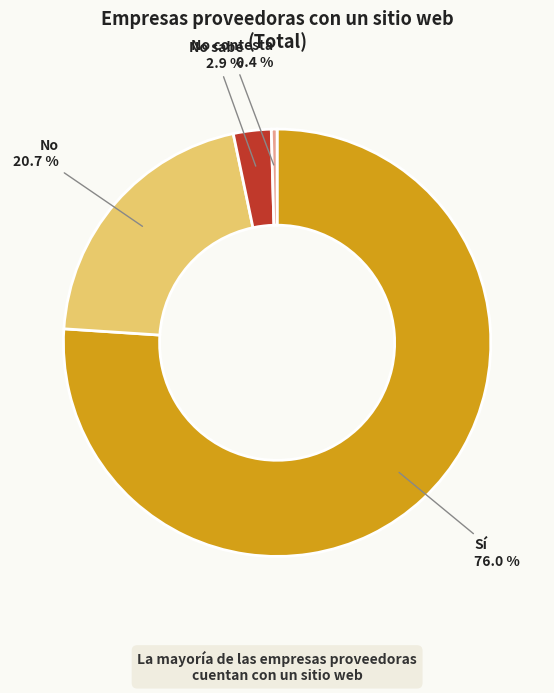

Is there any slice that represents more than half of the pie?

Yes